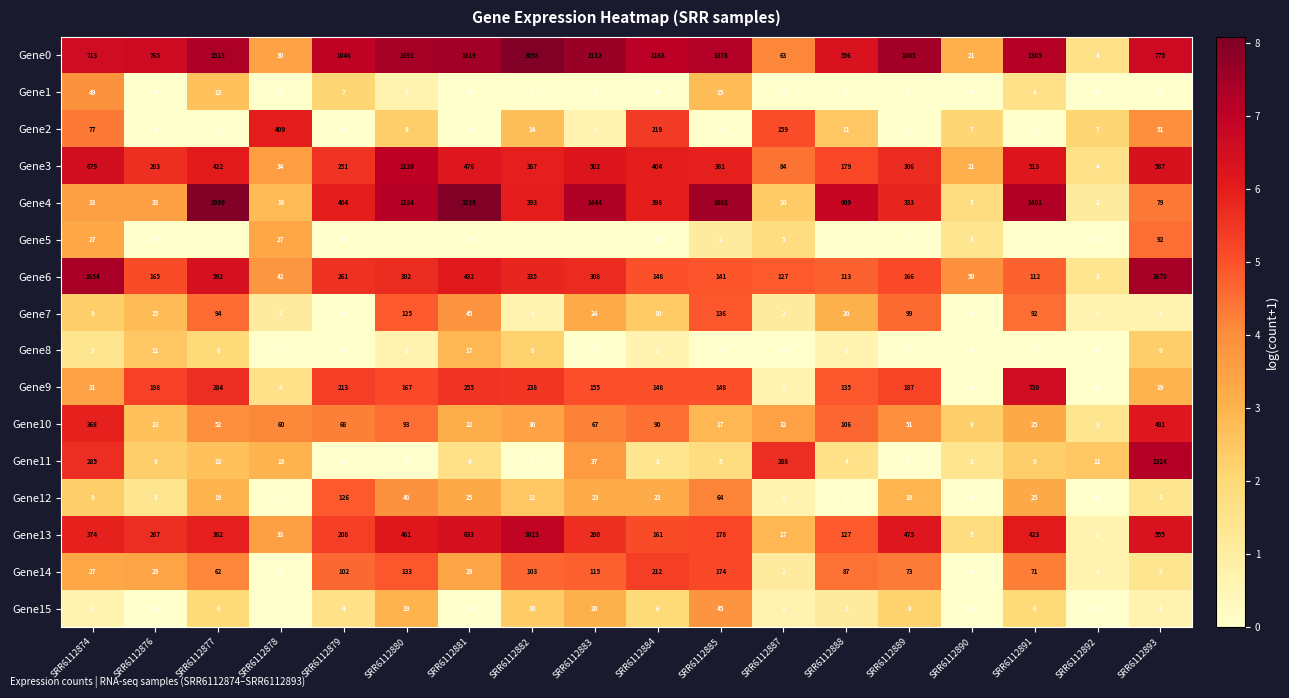

The Gene1 series shows 0 at SRR6112890. True or false?

True